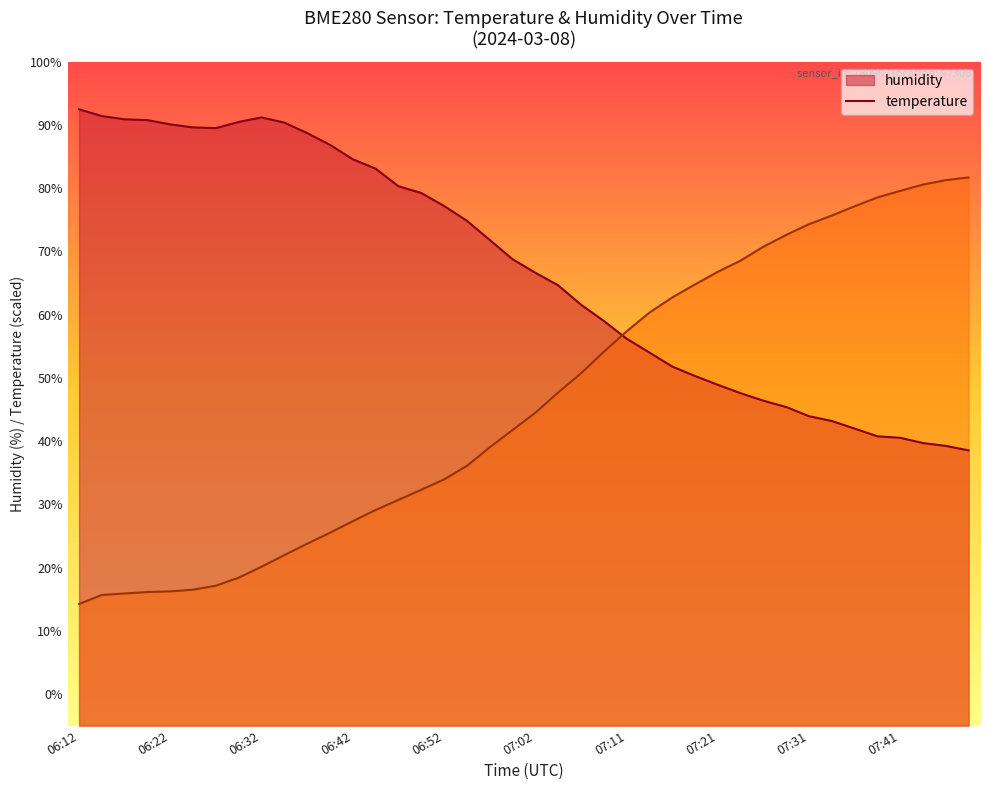

Where do humidity and temperature first cross each other?

07:09 and 07:11